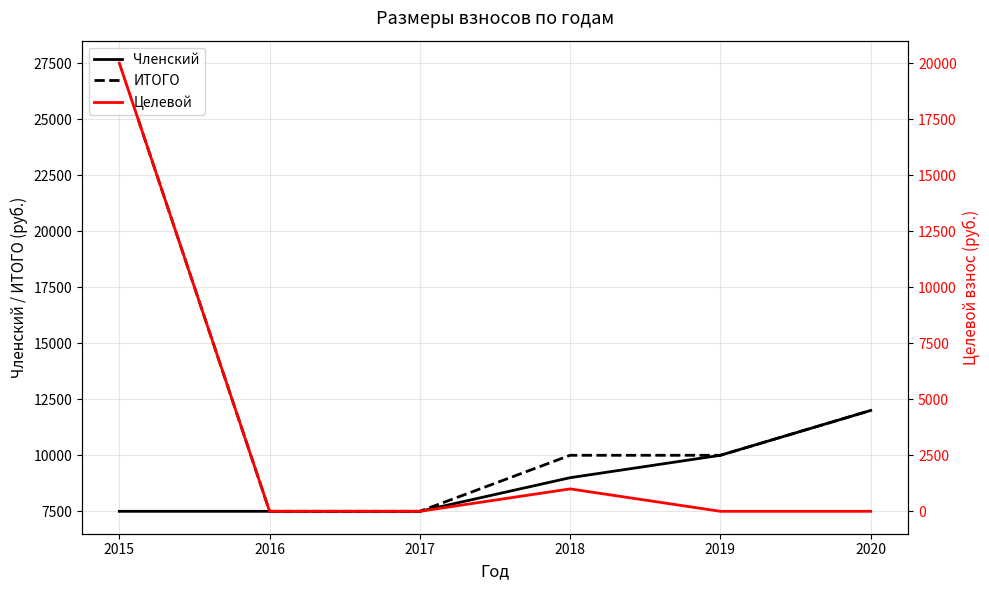

What is the value of the Членский point at the 1st from the left?

7500